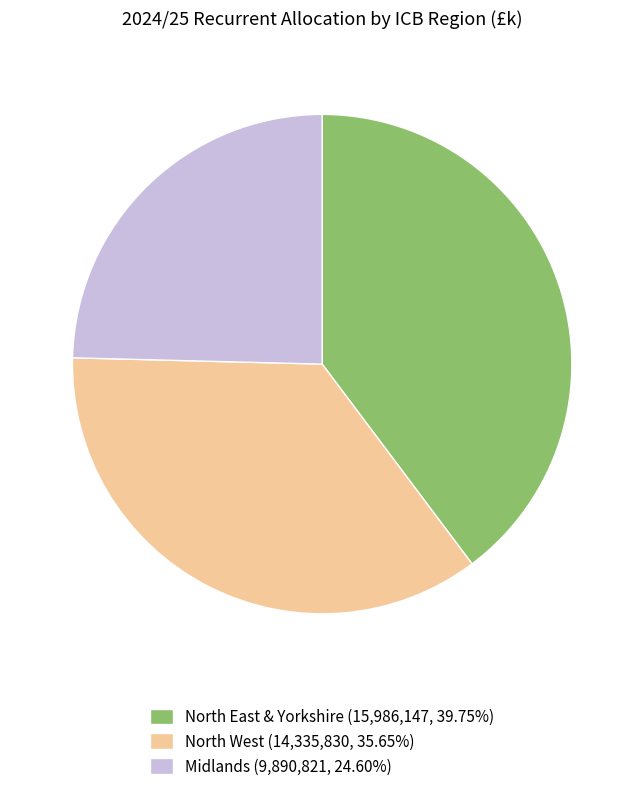

Approximately how many times larger is the value at Midlands (9,890,821, 24.60%) compared to North West (14,335,830, 35.65%)?

0.7